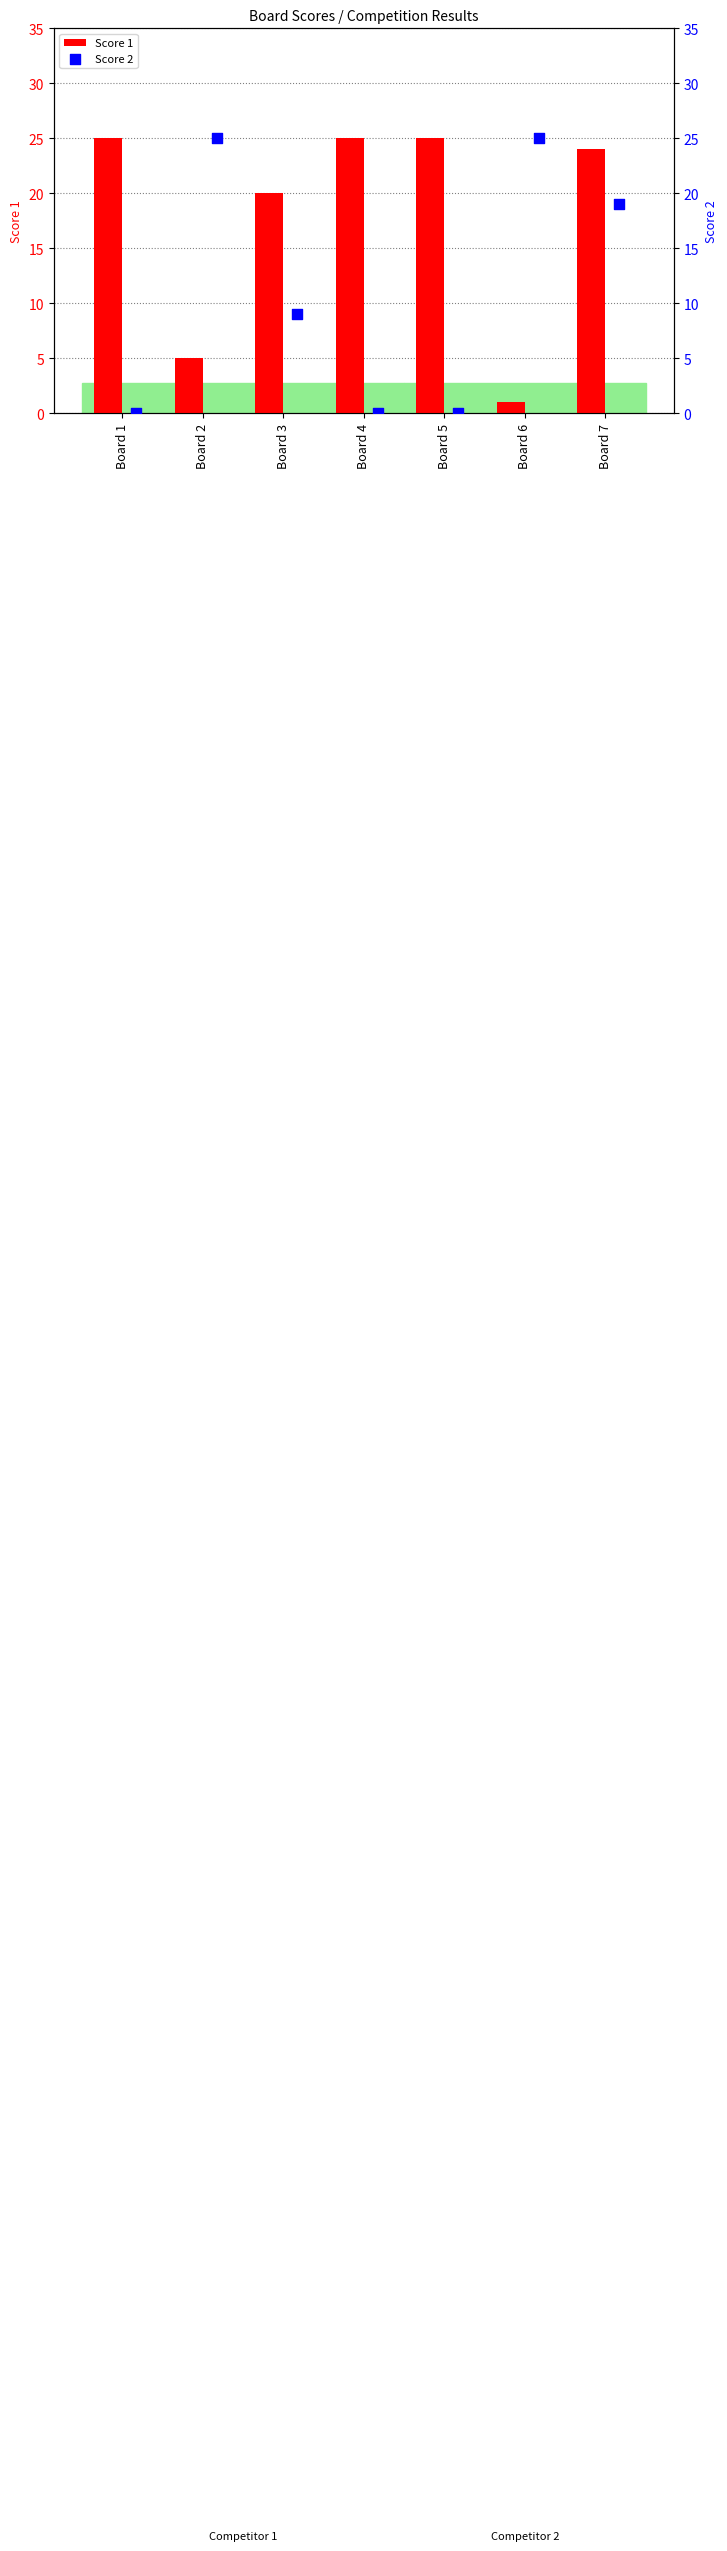

Which series contains the highest Y value?

Score 1